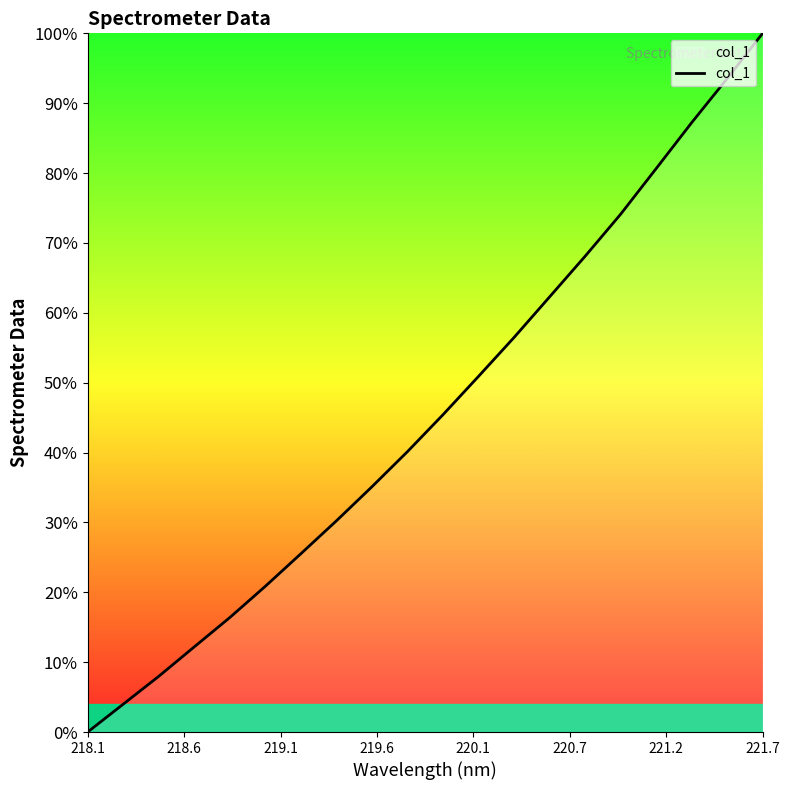

Reading right to left, transcribe all the data shown in this chart.

100.0	93.5	87.2	80.6	74.1	68.1	62.3	56.5	50.9	45.4	40.1	35.1	30.2	25.5	20.9	16.4	12.2	8.0	4.0	0.0